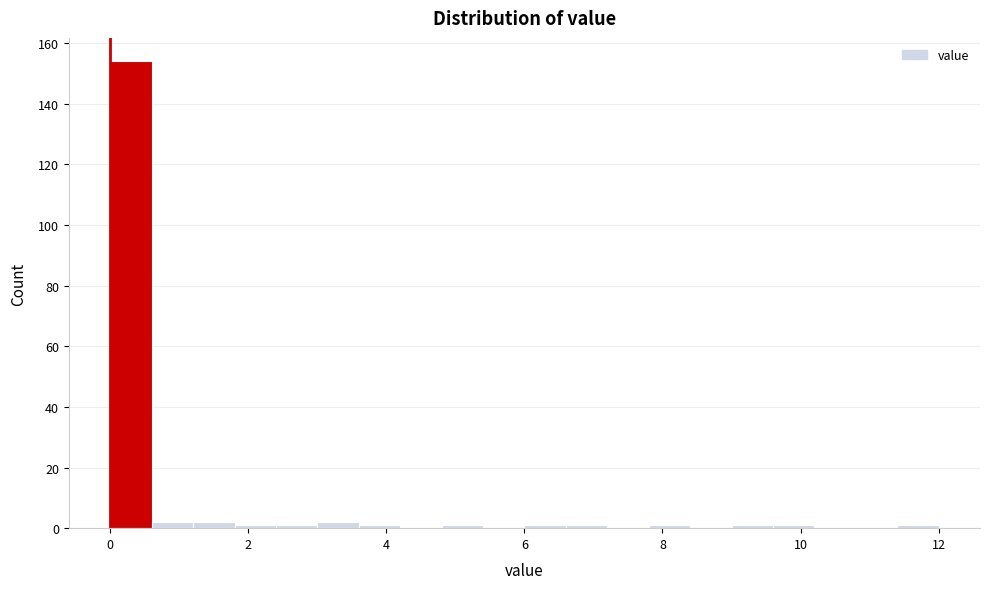

Read against the x-axis, roughly where is the centre of the tallest bar?

0.4